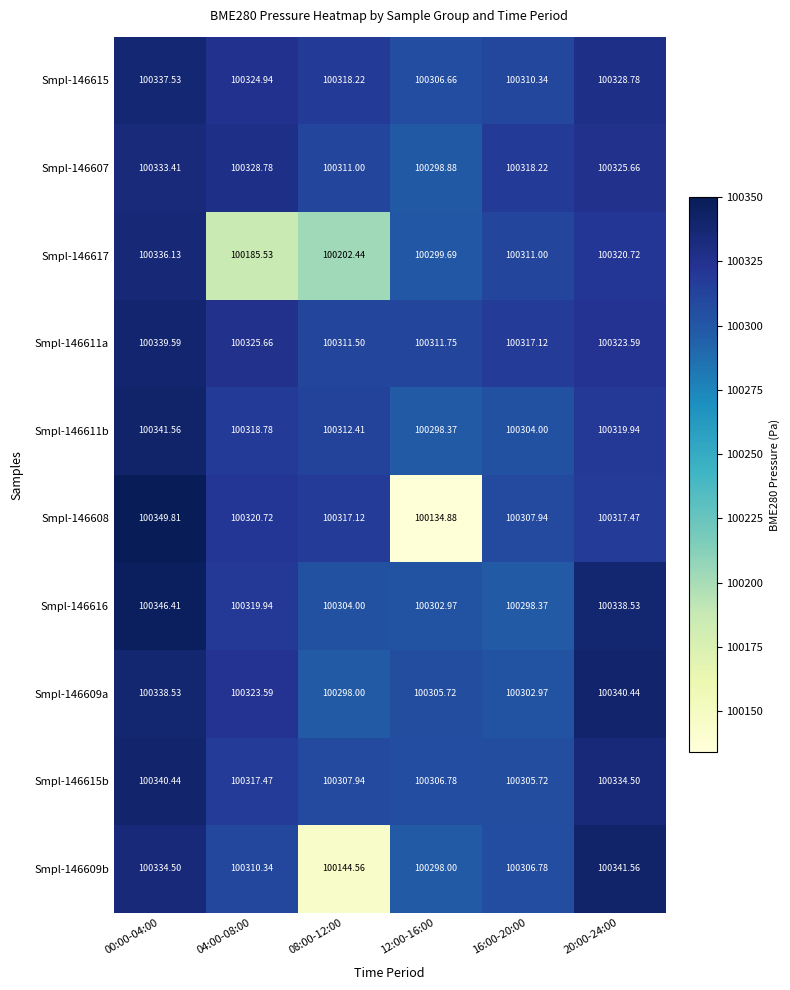

At which category is the sum across all series the highest?

00:00-04:00